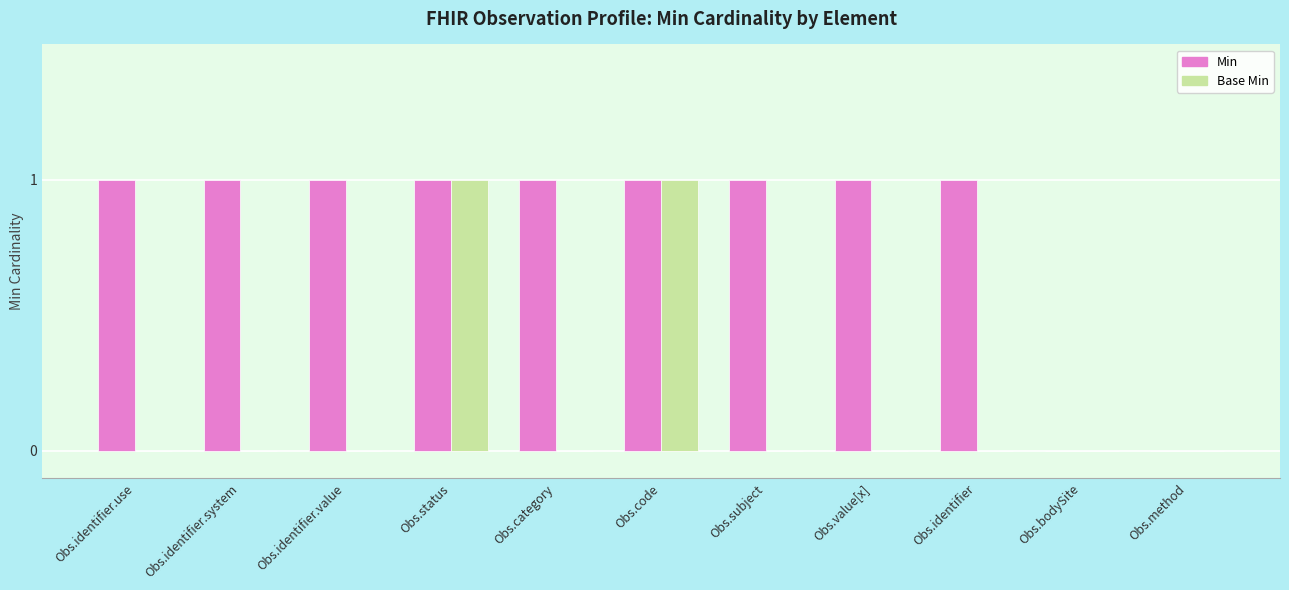

True or false: Min has a value of 1 at Obs.value[x].

True